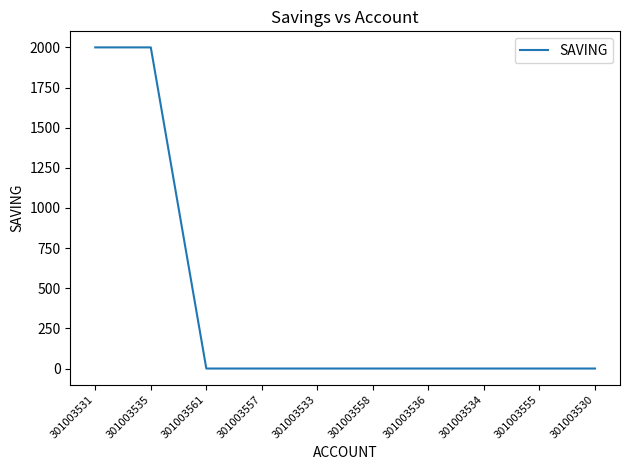

The value at 301003533 is 0. True or false?

True